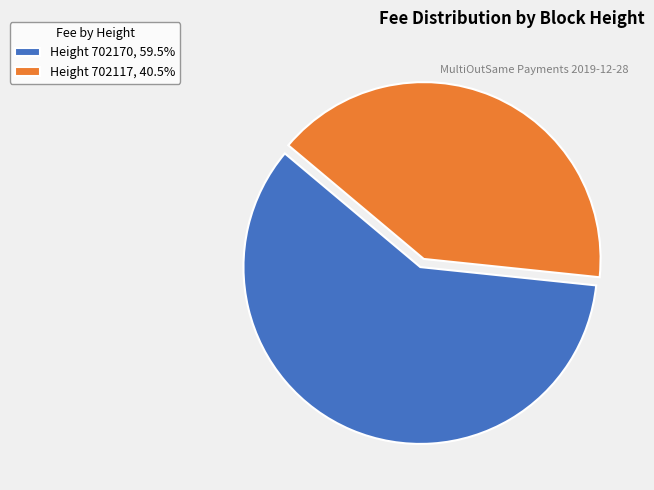

Is the sum of Height 702117, 40.5% and Height 702170, 59.5% greater than half?

Yes